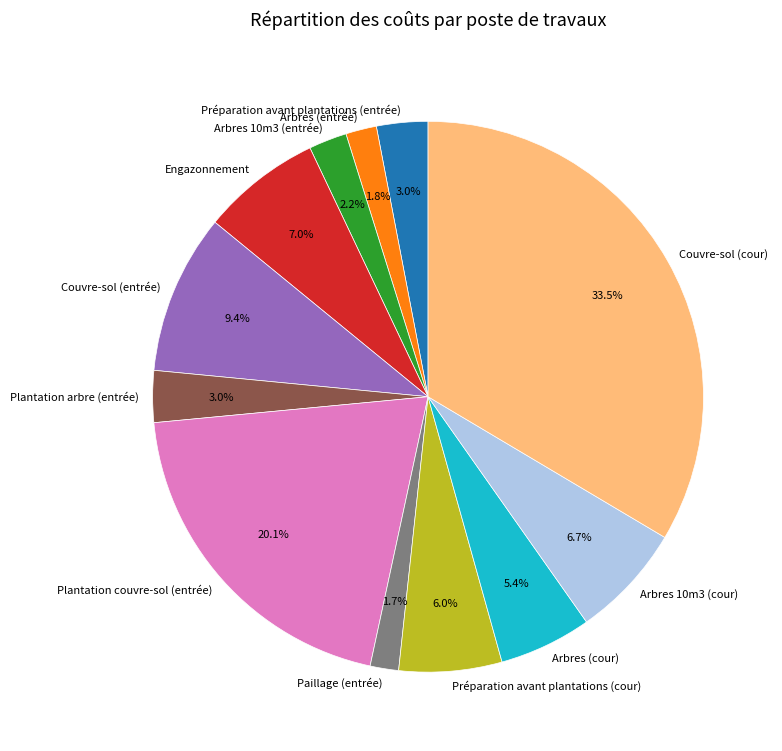

Is there a majority slice in this chart?

No